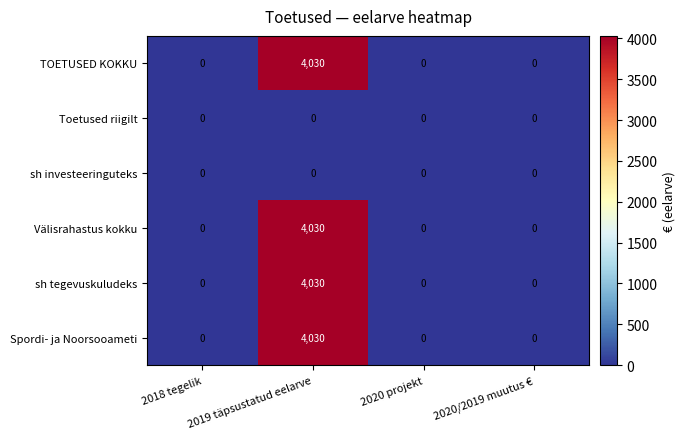

Is it true that TOETUSED KOKKU equals 4030 at 2019 täpsustatud eelarve?

True